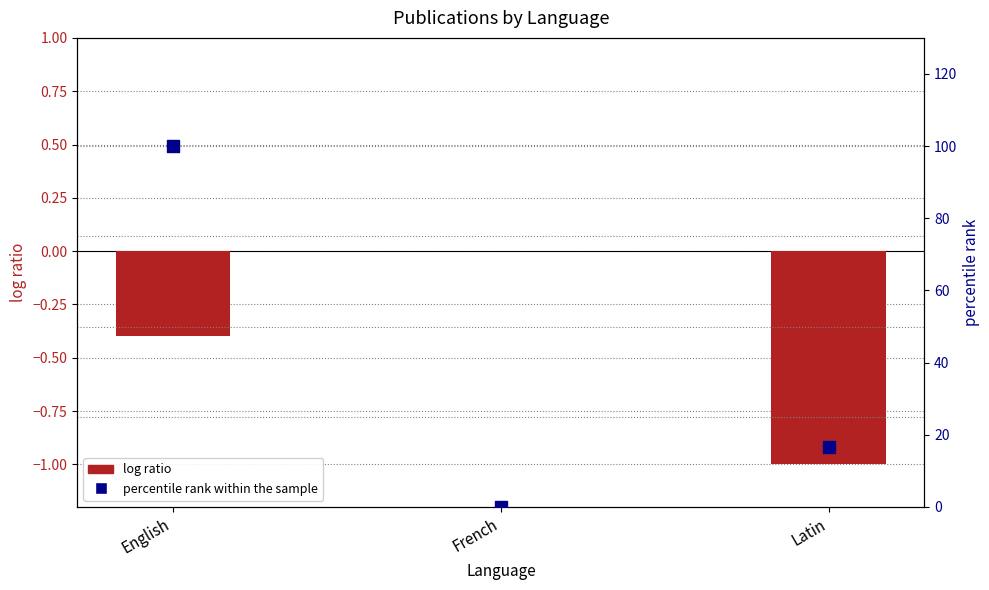

At which category is the sum across all series the highest?

English